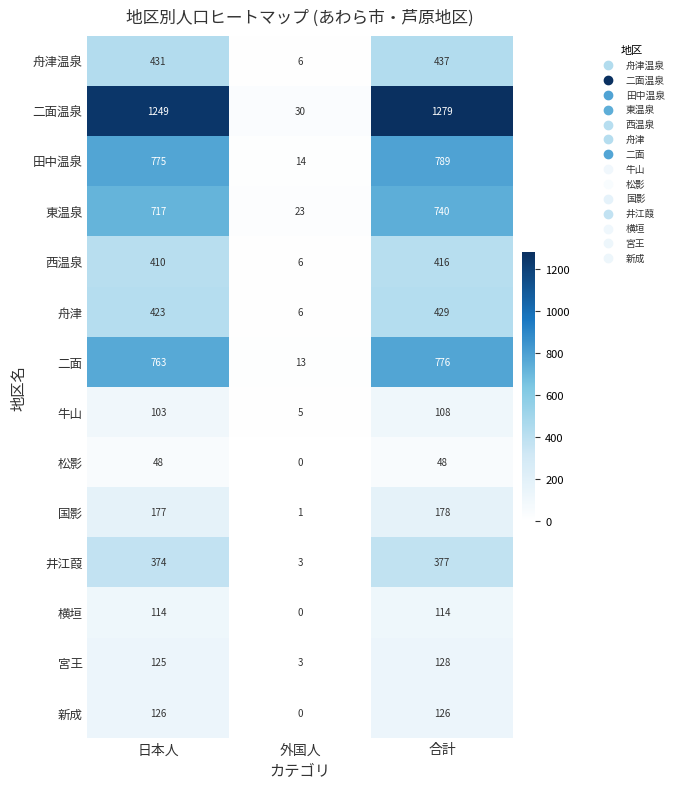

Between 外国人 and 合計, which series saw the biggest shift?

二面温泉